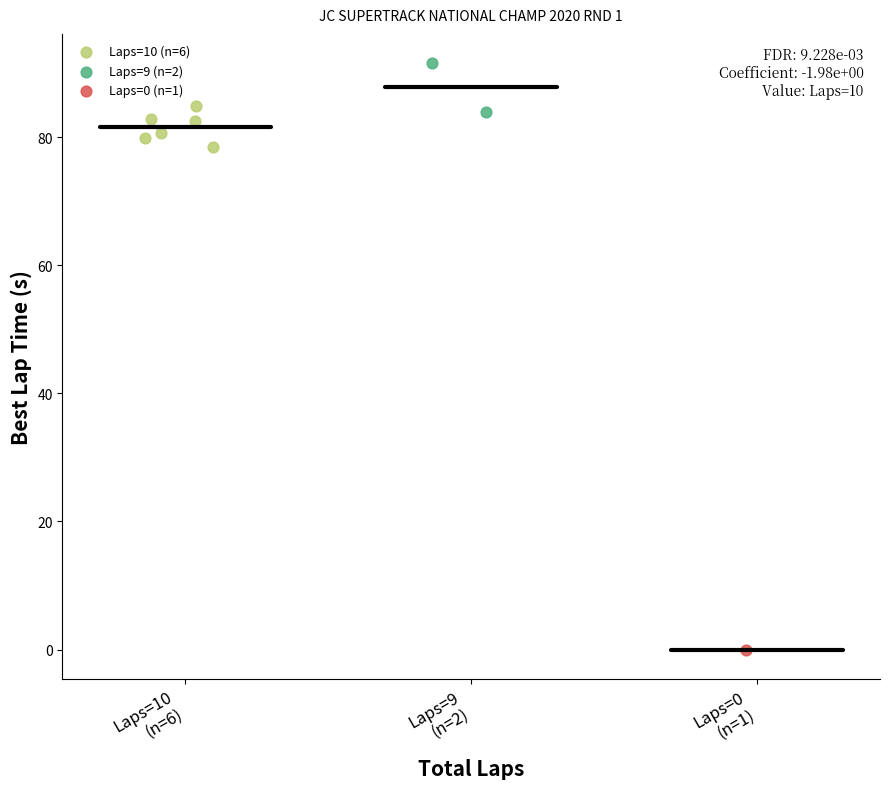

What are all the series names shown in the legend?

Laps=10 (n=6), Laps=9 (n=2), Laps=0 (n=1)